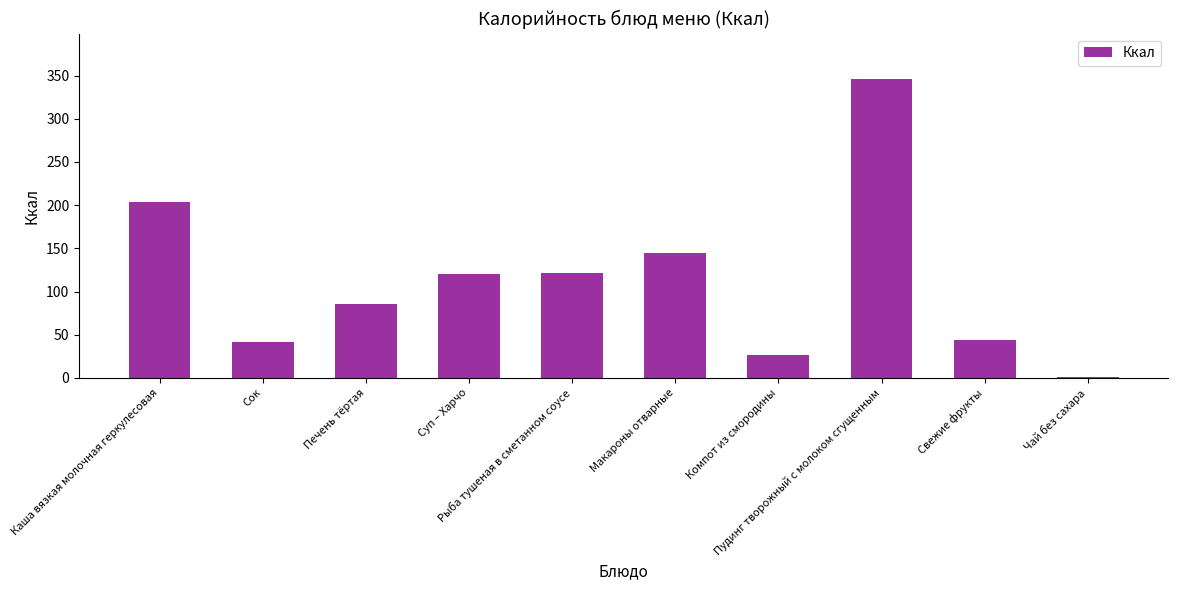

What is the sum of all values?

1136.4